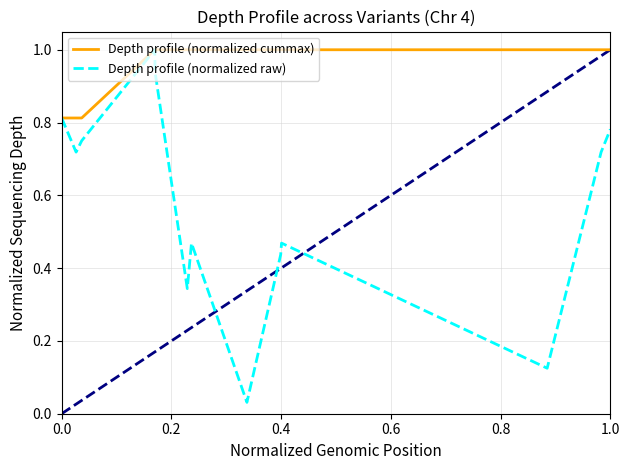

Rank the series by their average value, from lowest to highest.

Depth profile (normalized raw), Depth profile (normalized cummax)